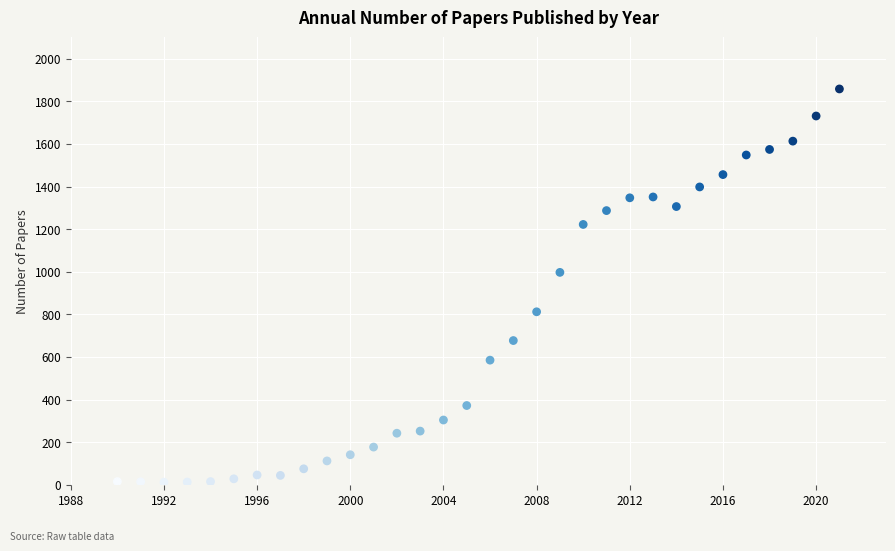

What is the range of X values (max minus min)?

31